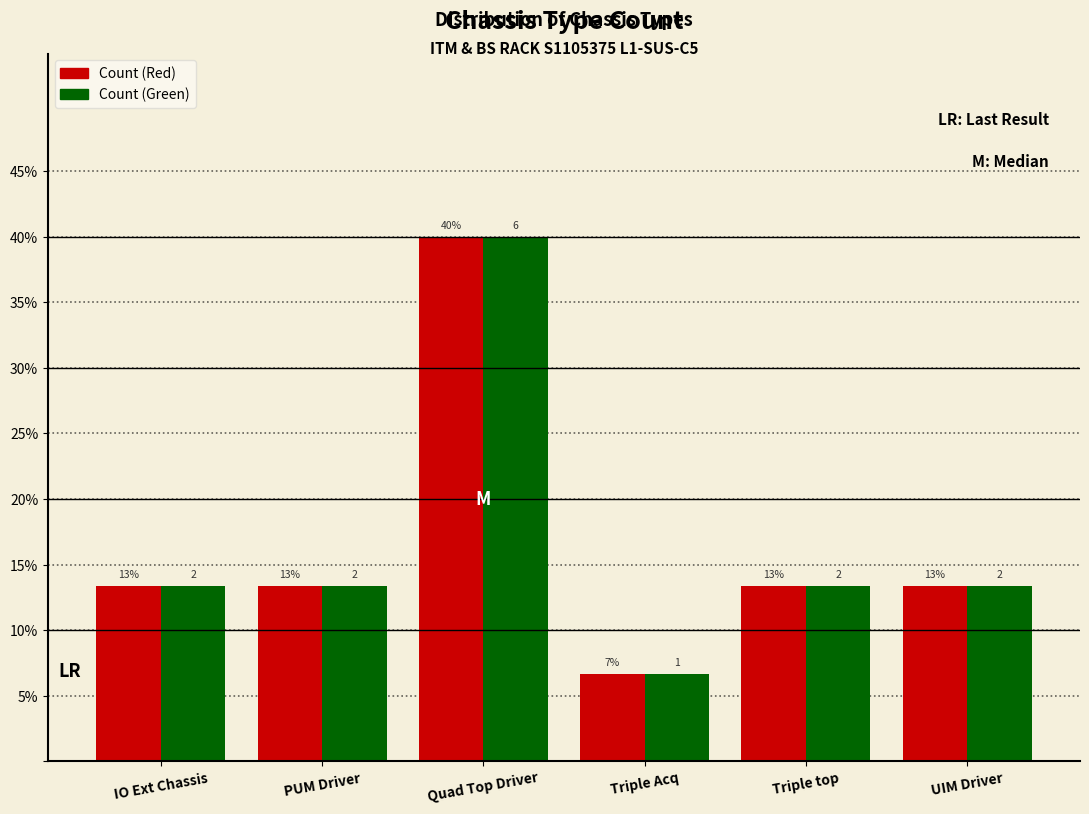

Does the chart contain any negative values?

No